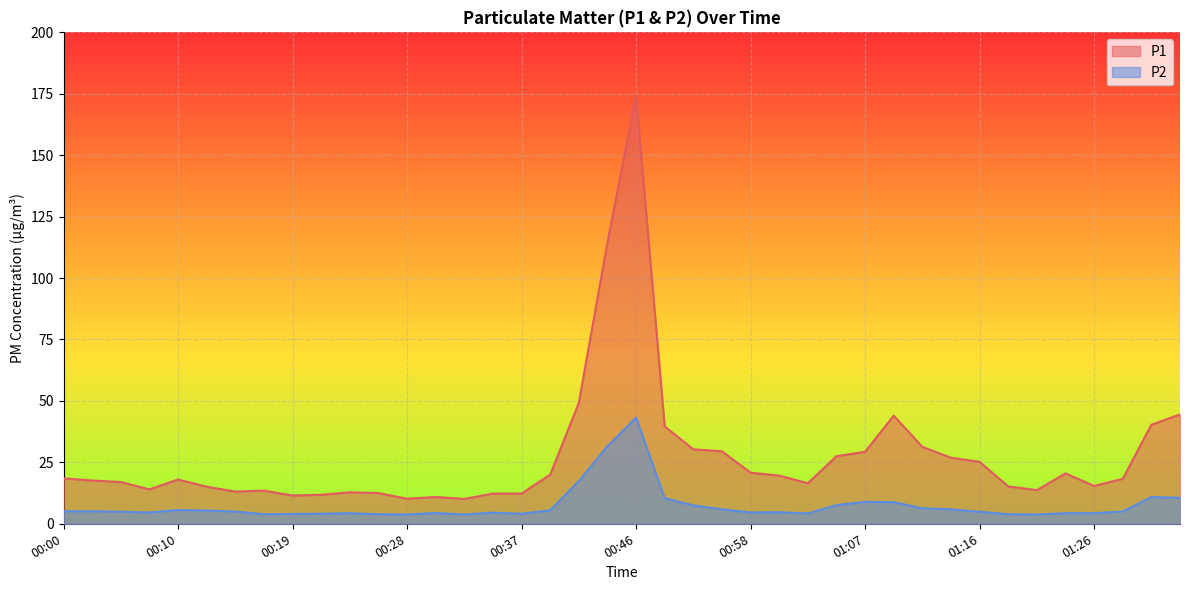

What is the sum of all P1 values?

1097.4